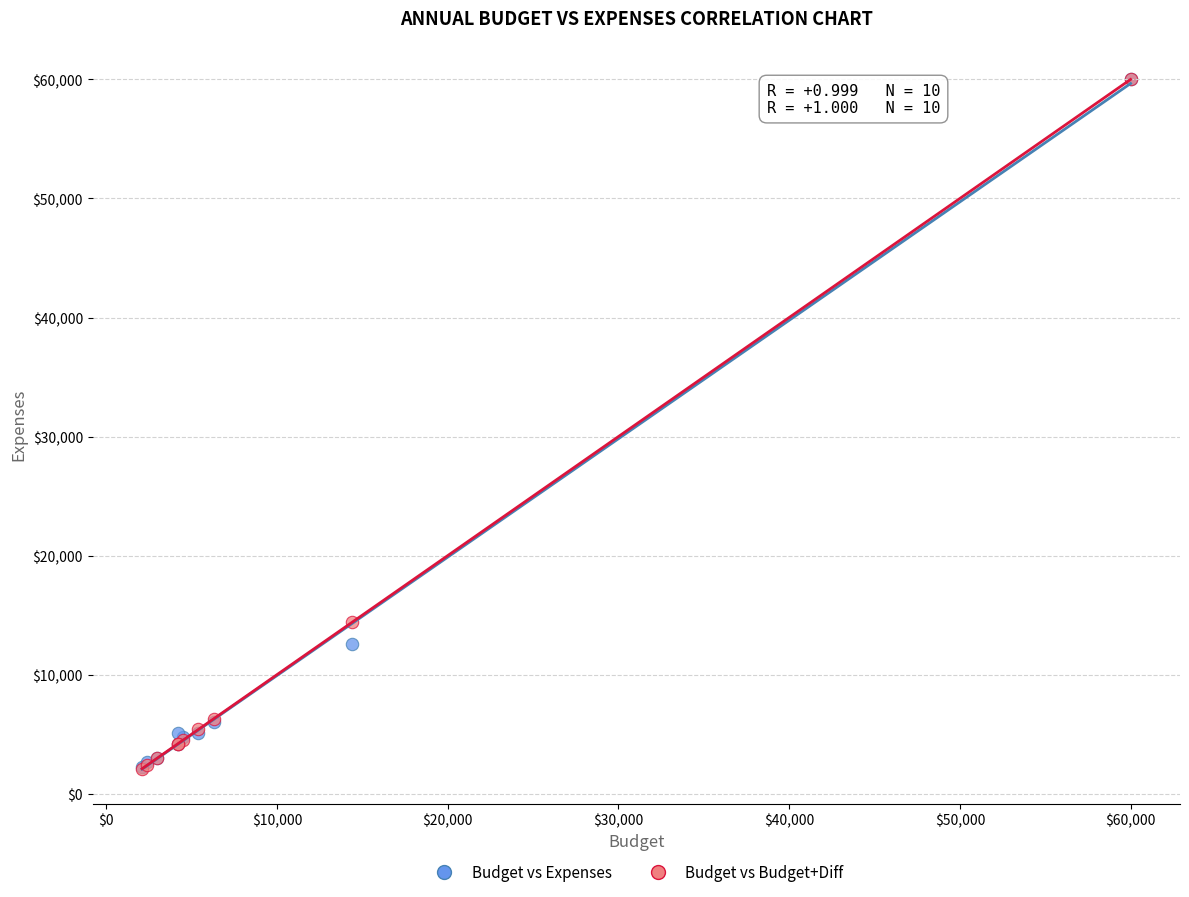

Across all series, what Y value is closest to 31050?

14400